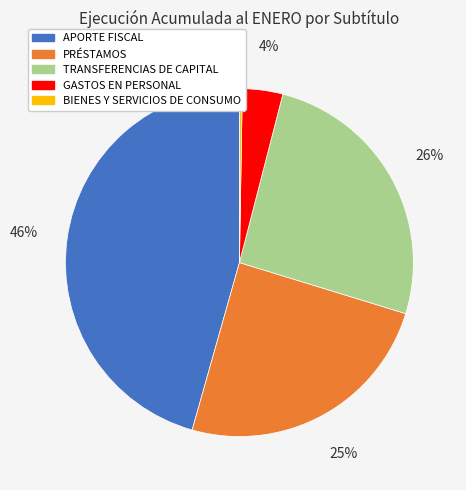

Does PRÉSTAMOS account for over 50% of the chart?

No